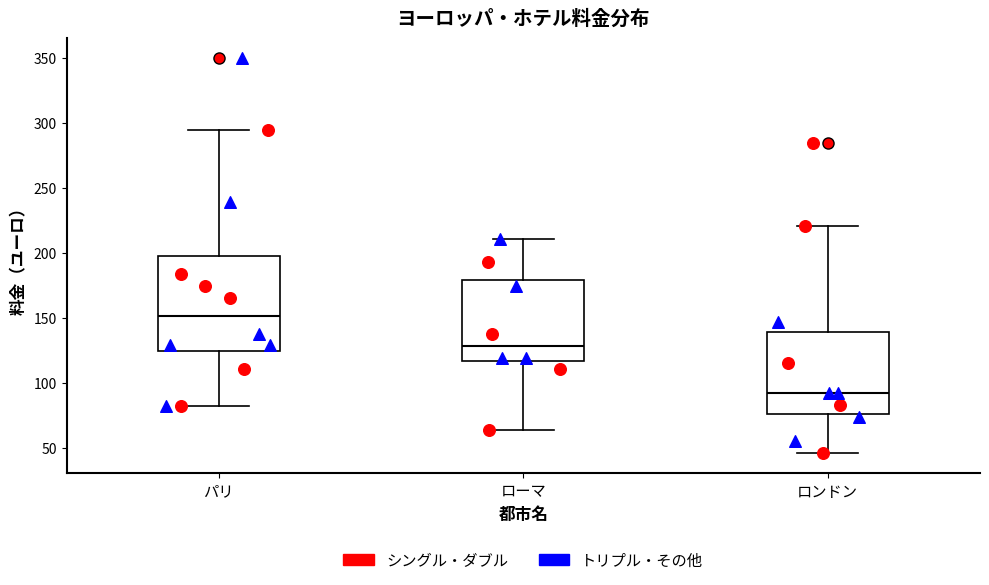

Reading left to right, transcribe this box plot: for each box, give where its median line is, the range the box spans, and where its two whiskers end, as read against the y-axis. The values are not printed on the chart, so give them approximately, as read against the axis.

パリ: median 150, box 125 to 200, whiskers 80 to 295
ローマ: median 130, box 115 to 180, whiskers 65 to 210
ロンドン: median 95, box 75 to 140, whiskers 45 to 220